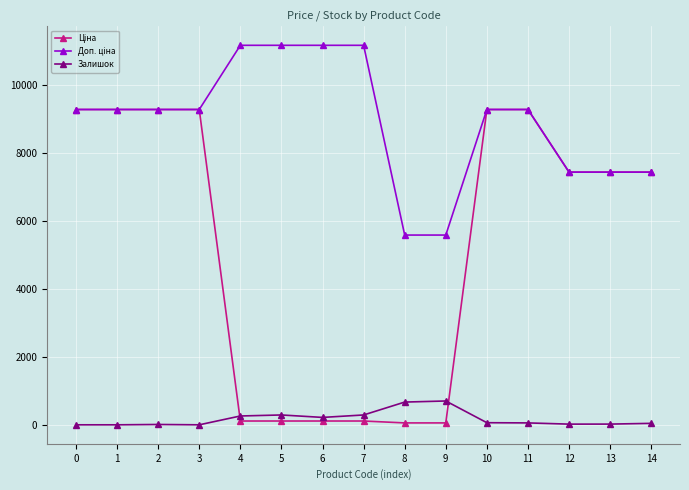

True or false: Залишок has more than 1 points higher than both neighbors.

True